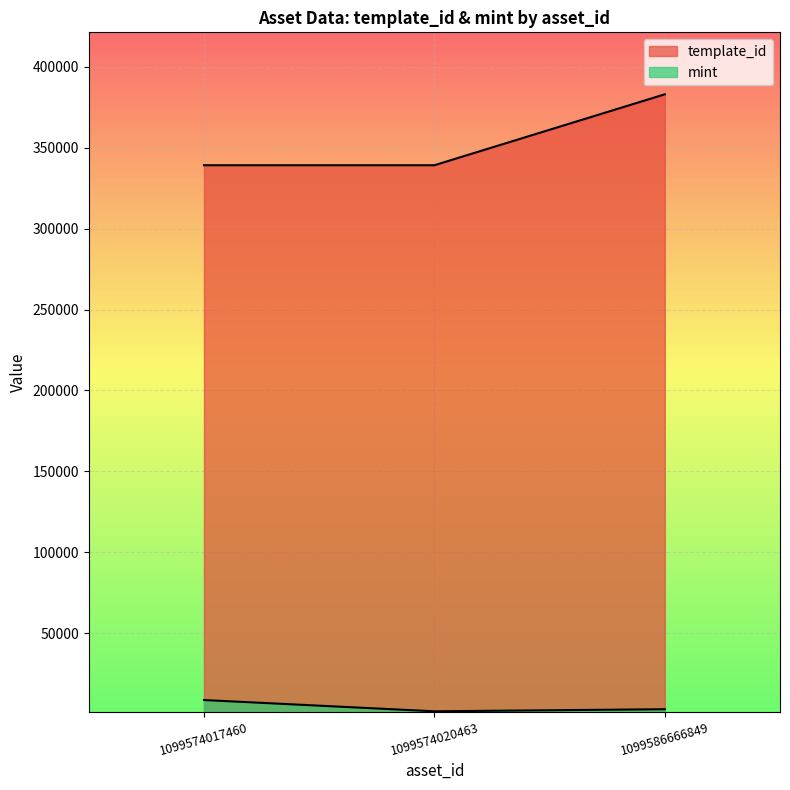

Which series has the largest total across all categories?

template_id